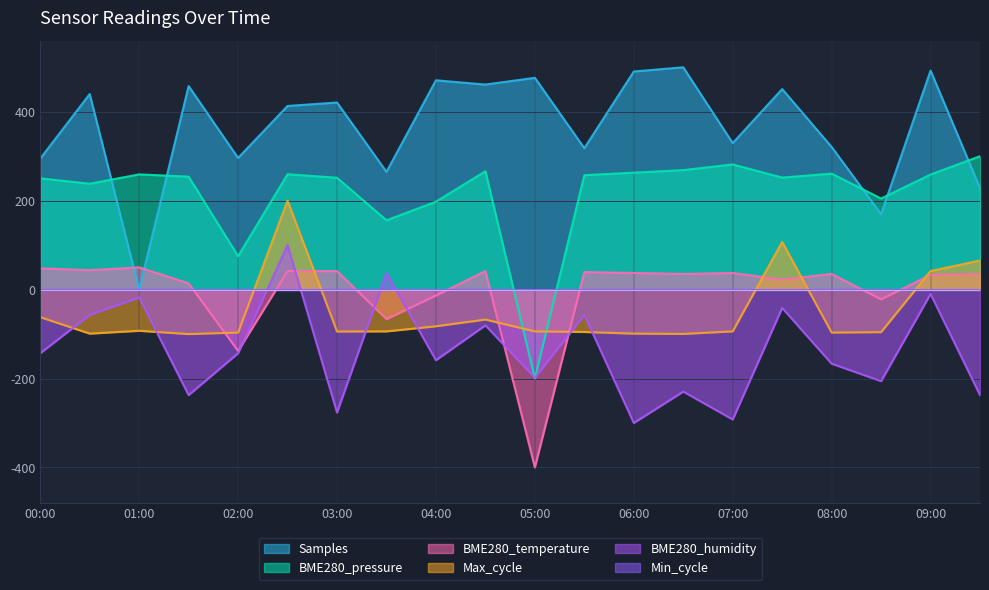

Reading left to right, transcribe all the data shown in this chart.

Samples: 00:00=294.7	00:30=439.9	01:00=0.0	01:30=457.8	02:00=296.1	02:30=413.0	03:00=420.8	03:30=264.9	04:00=470.7	04:30=461.1	05:00=476.3	05:30=318.0	06:00=490.5	06:30=500.0	07:00=329.5	07:30=451.0	08:00=320.9	08:30=169.8	09:00=492.5	09:30=228.5
BME280_pressure: 00:00=250.2	00:30=238.1	01:00=259.1	01:30=254.0	02:00=75.2	02:30=259.4	03:00=251.6	03:30=155.9	04:00=197.7	04:30=266.2	05:00=-200.0	05:30=257.3	06:00=263.0	06:30=268.7	07:00=281.5	07:30=251.9	08:00=260.8	08:30=204.8	09:00=258.7	09:30=300.0
BME280_temperature: 00:00=47.9	00:30=43.7	01:00=50.0	01:30=14.1	02:00=-138.0	02:30=41.5	03:00=41.5	03:30=-66.2	04:00=-13.4	04:30=41.5	05:00=-400.0	05:30=39.4	06:00=37.3	06:30=35.2	07:00=37.3	07:30=22.5	08:00=35.2	08:30=-21.8	09:00=33.1	09:30=35.2
Max_cycle: 00:00=-62.0	00:30=-99.0	01:00=-92.6	01:30=-100.0	02:00=-96.6	02:30=200.0	03:00=-94.3	03:30=-93.9	04:00=-82.5	04:30=-67.4	05:00=-93.9	05:30=-95.3	06:00=-99.0	06:30=-99.7	07:00=-93.9	07:30=107.2	08:00=-96.6	08:30=-95.6	09:00=41.6	09:30=65.5
BME280_humidity: 00:00=-143.1	00:30=-56.9	01:00=-17.6	01:30=-237.3	02:00=-143.1	02:30=100.0	03:00=-276.5	03:30=37.3	04:00=-158.8	04:30=-80.4	05:00=-198.0	05:30=-56.9	06:00=-300.0	06:30=-229.4	07:00=-292.2	07:30=-41.2	08:00=-166.7	08:30=-205.9	09:00=-9.8	09:30=-237.3